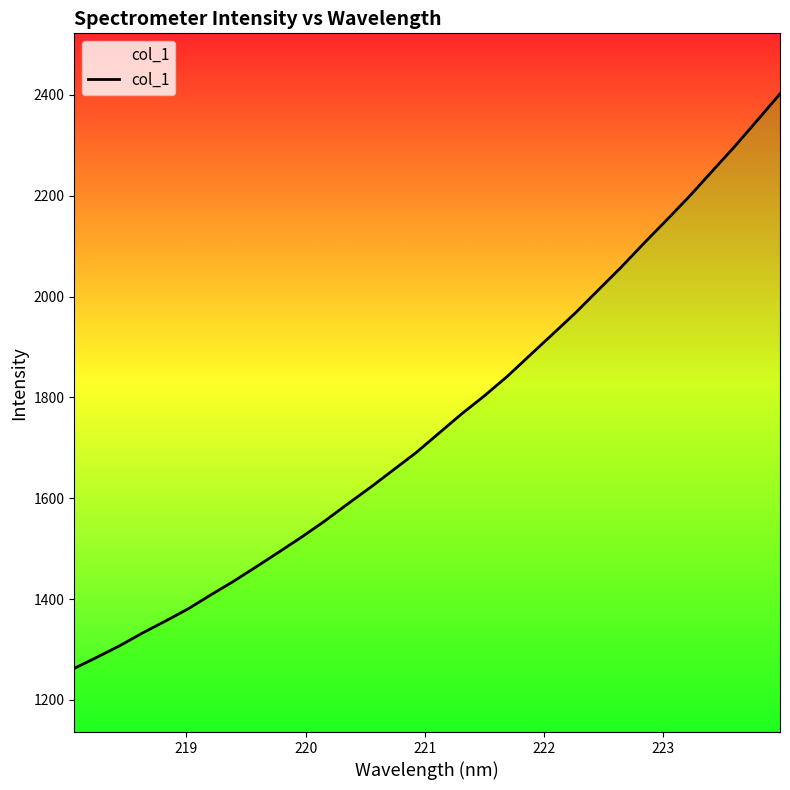

What is the greatest value displayed?

2401.9